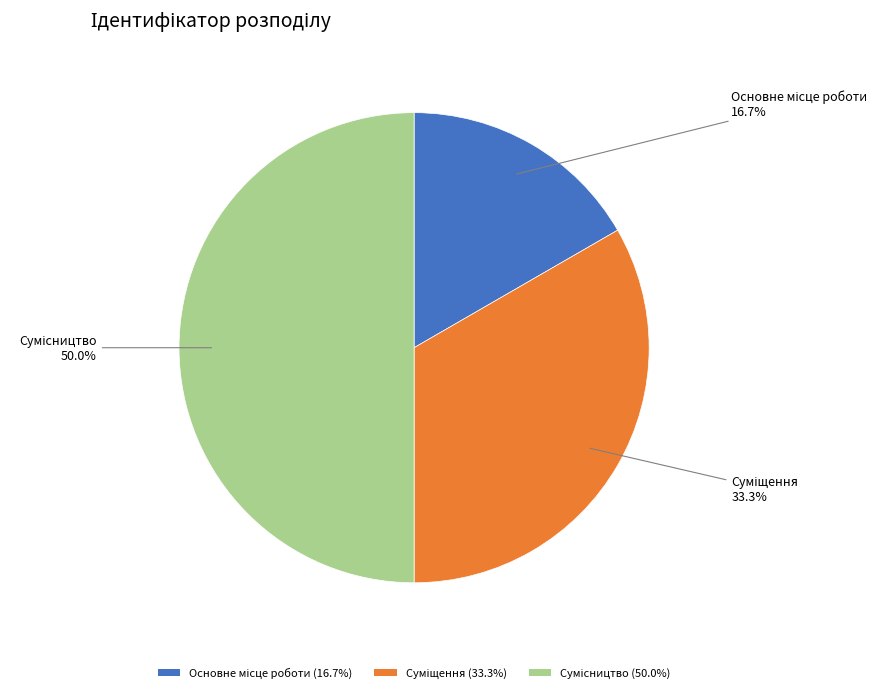

Count the number of slices in the pie.

3